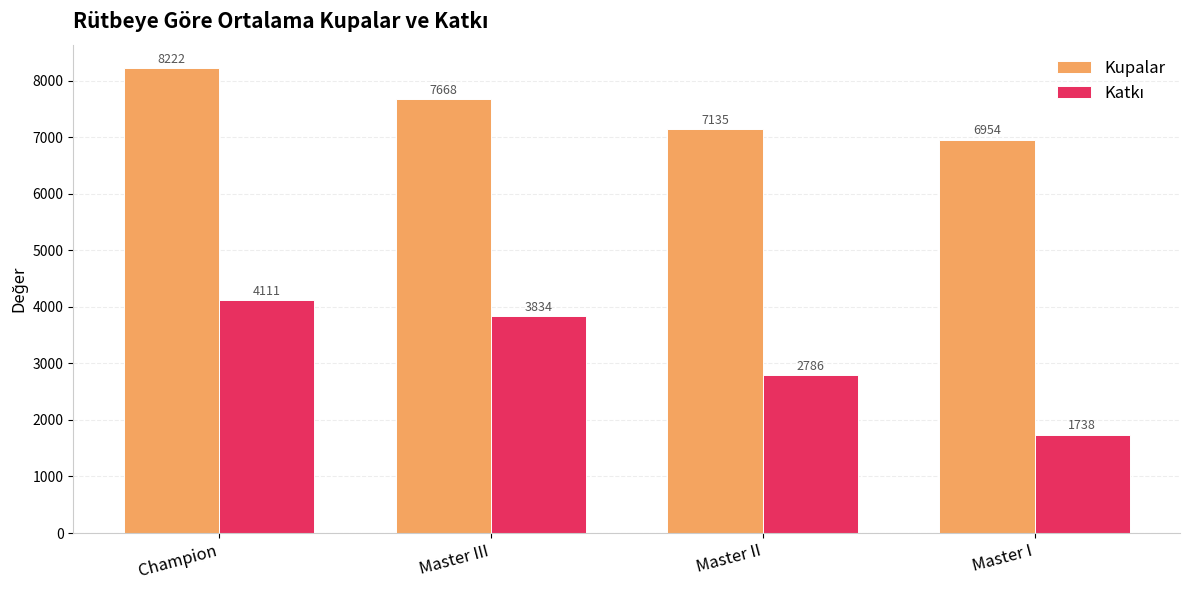

List the labels in order of Kupalar value, largest first.

Champion, Master III, Master II, Master I